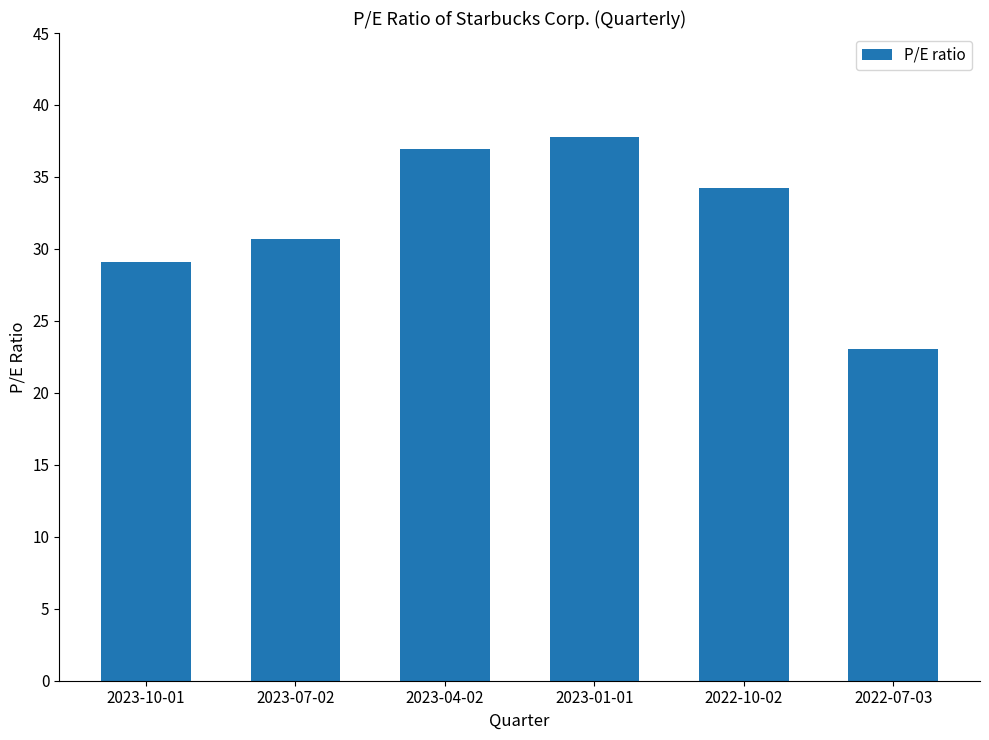

Is it true that the value at 2023-07-02 is 18.5?

False